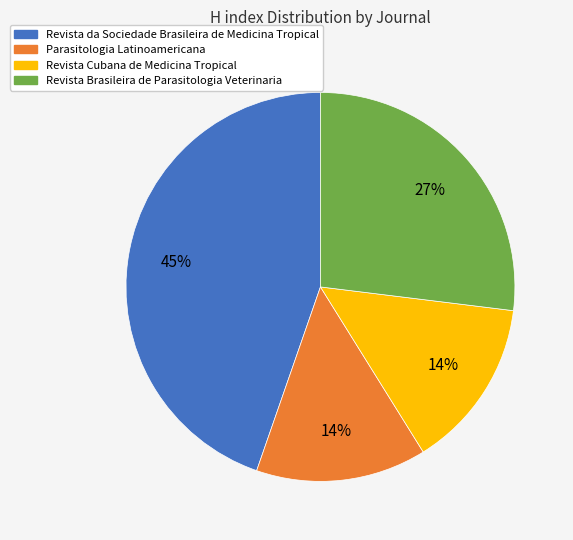

How many slices are in this pie chart?

4